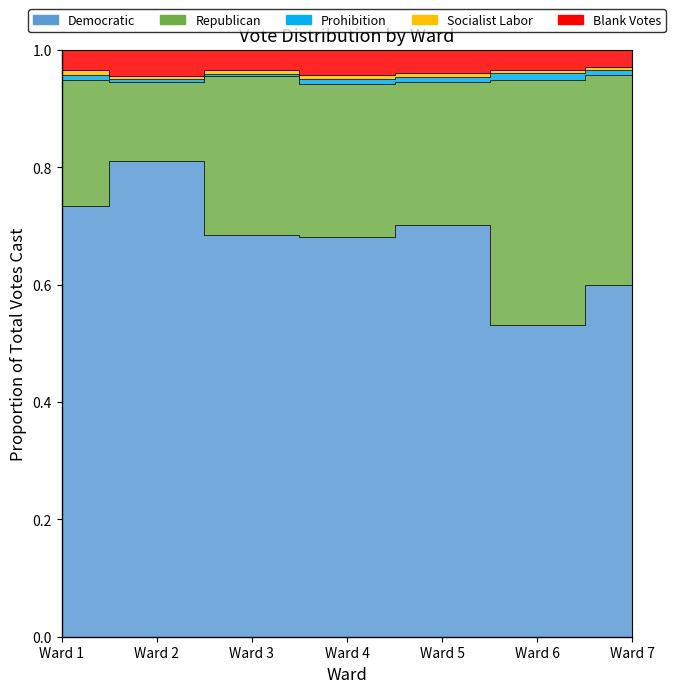

How many interior local peaks does the Socialist Labor series have?

1